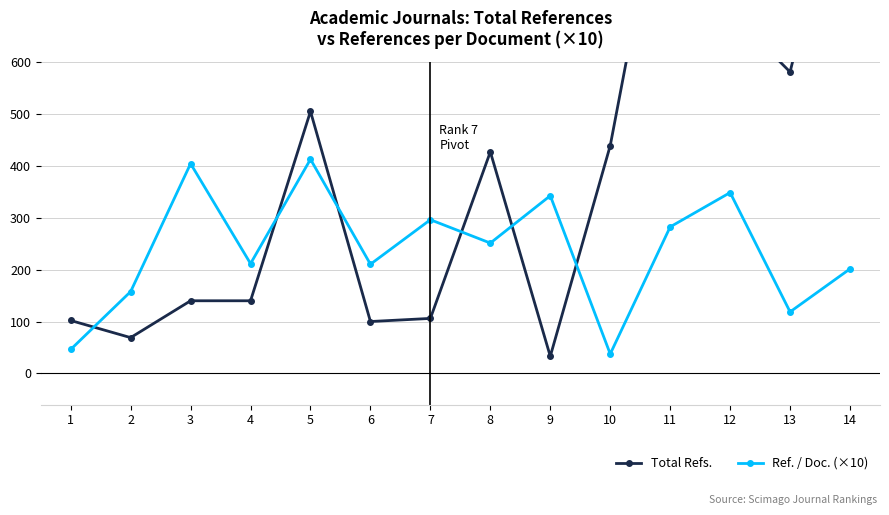

Where does the Total Refs. series first go above 427?

5